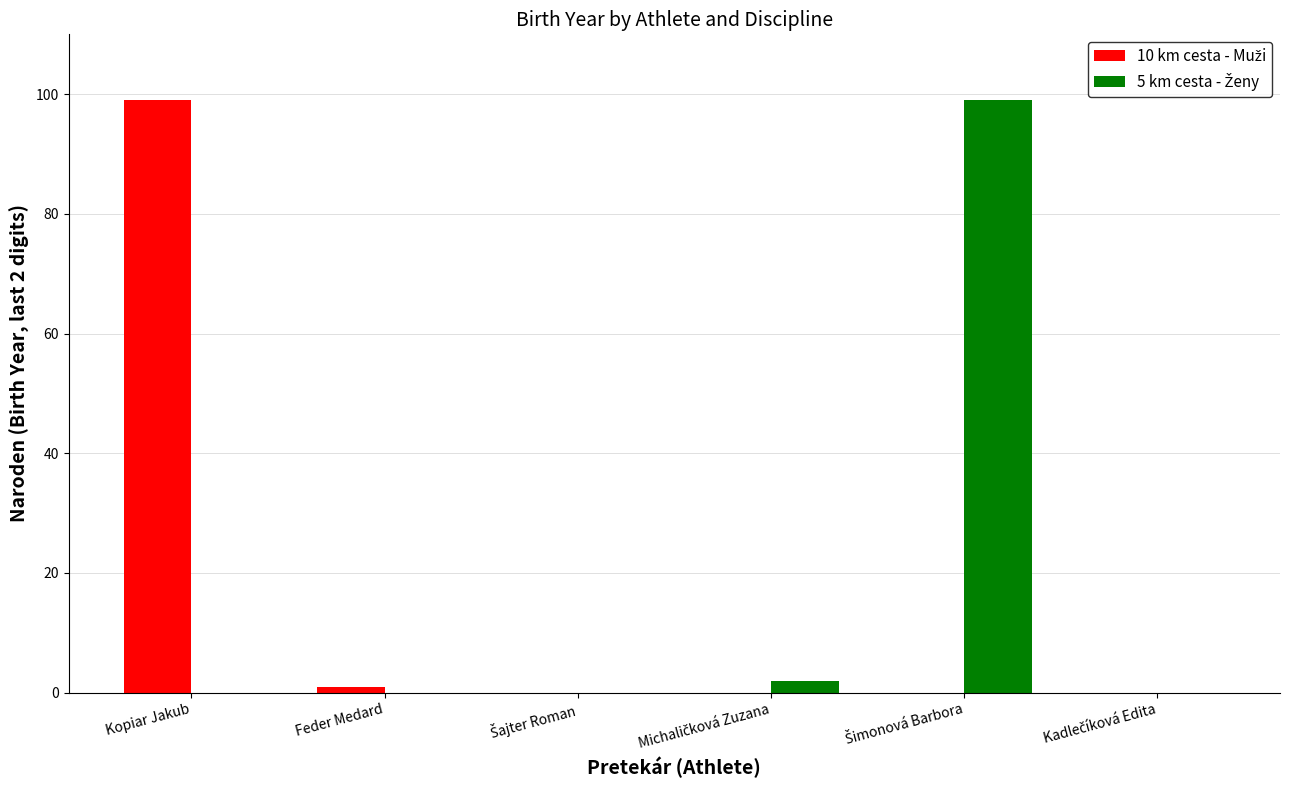

Count the number of categories in the chart.

6